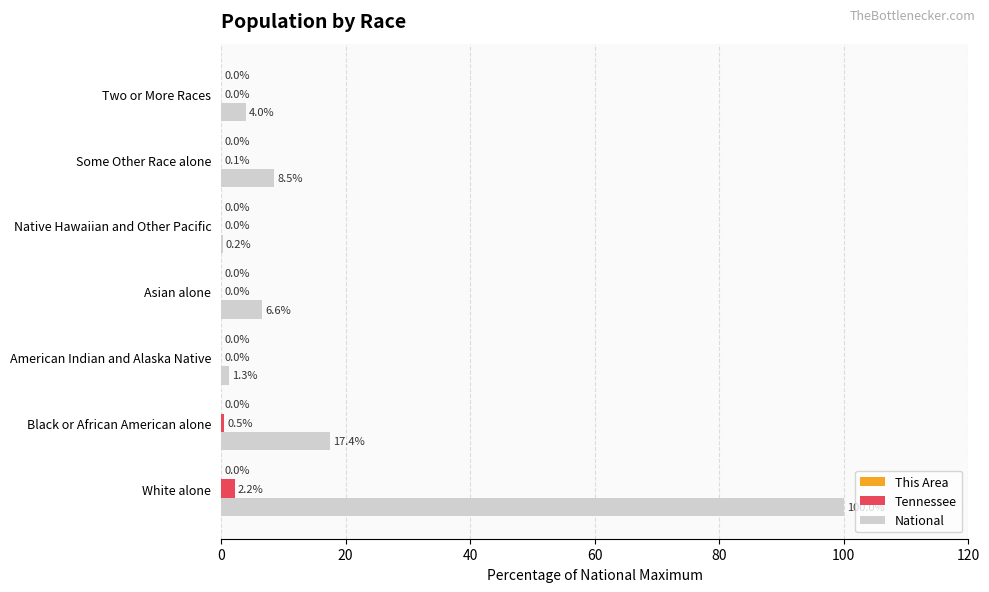

Is it true that Tennessee equals 0.0 at Asian alone?

True